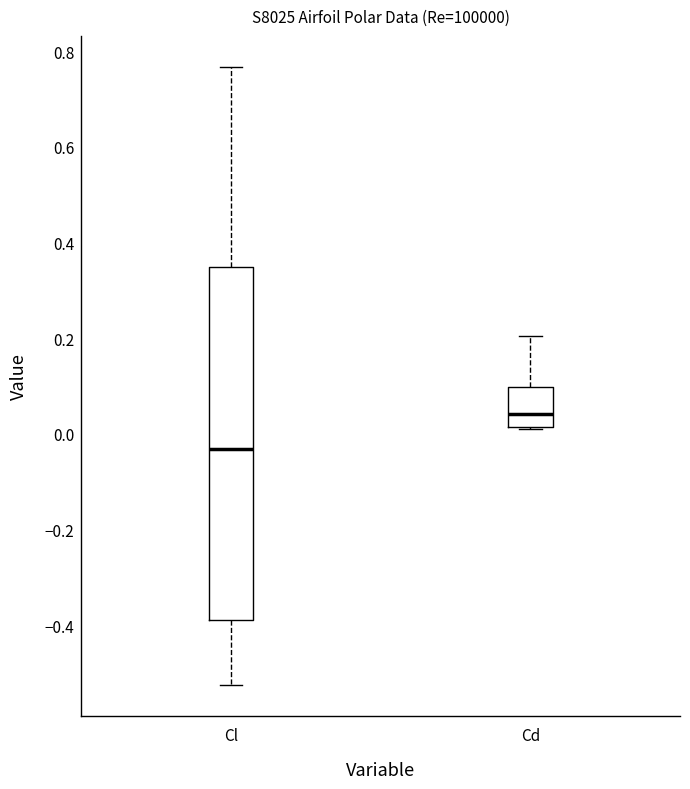

Which box is the tallest, from its lower edge to its upper edge?

Cl